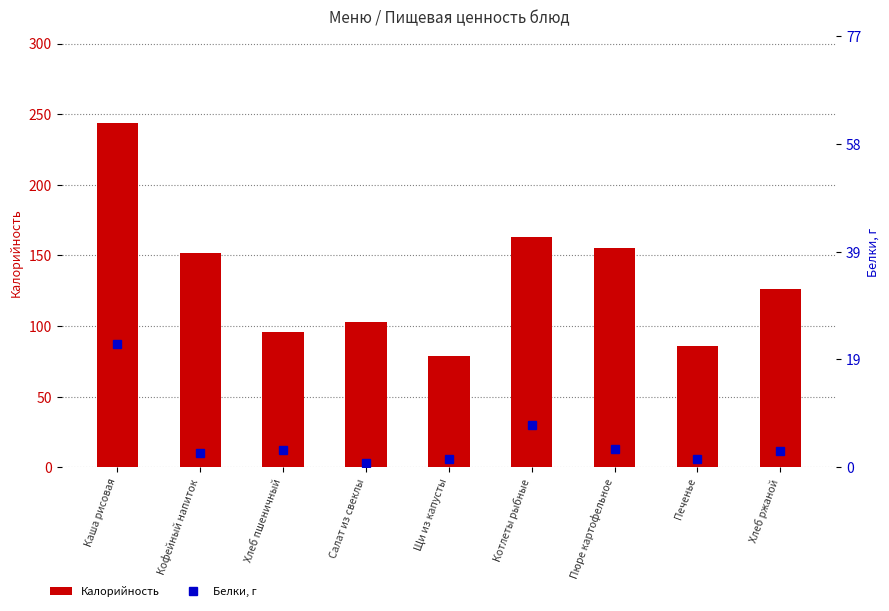

How many data points in Калорийность are less than 126?

4